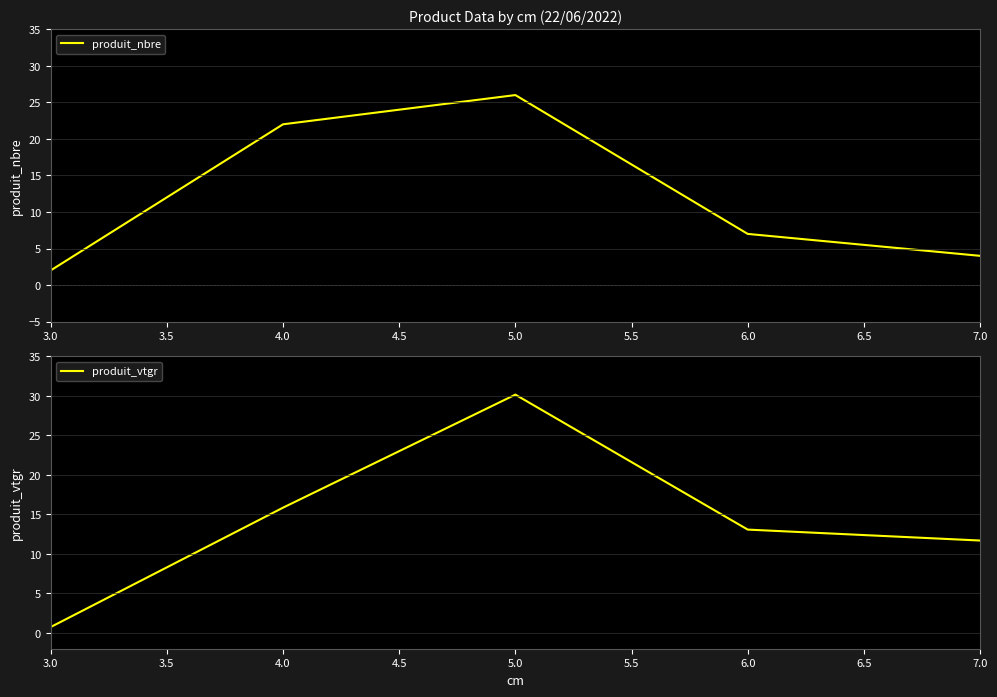

In produit_nbre, how many points are higher than both neighbors (excluding endpoints)?

1